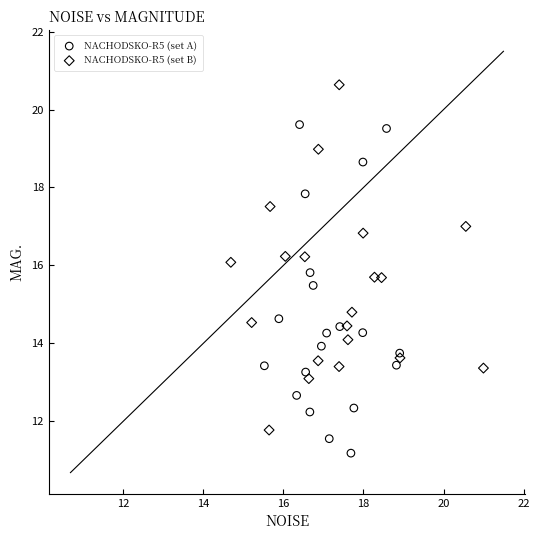

Which series reaches the maximum Y coordinate?

NACHODSKO-R5 (set B)